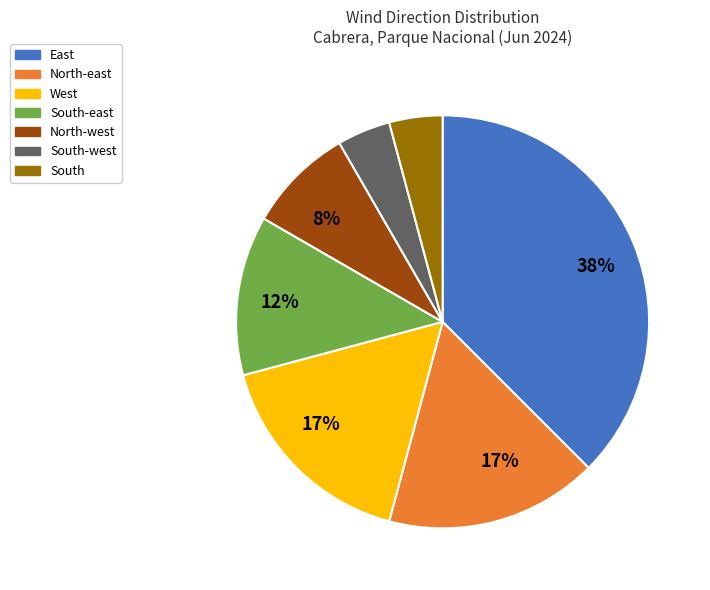

Does any single category account for the majority?

No